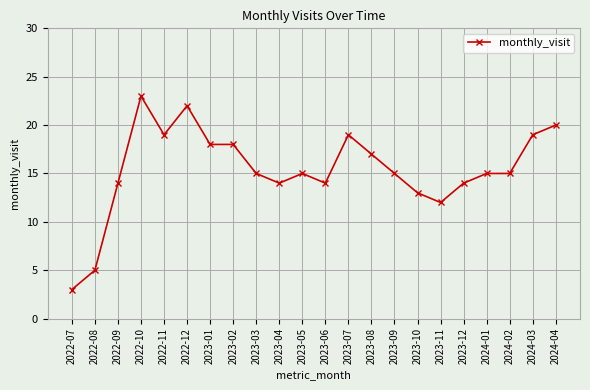

What is the value of the 19th point from the left?

15